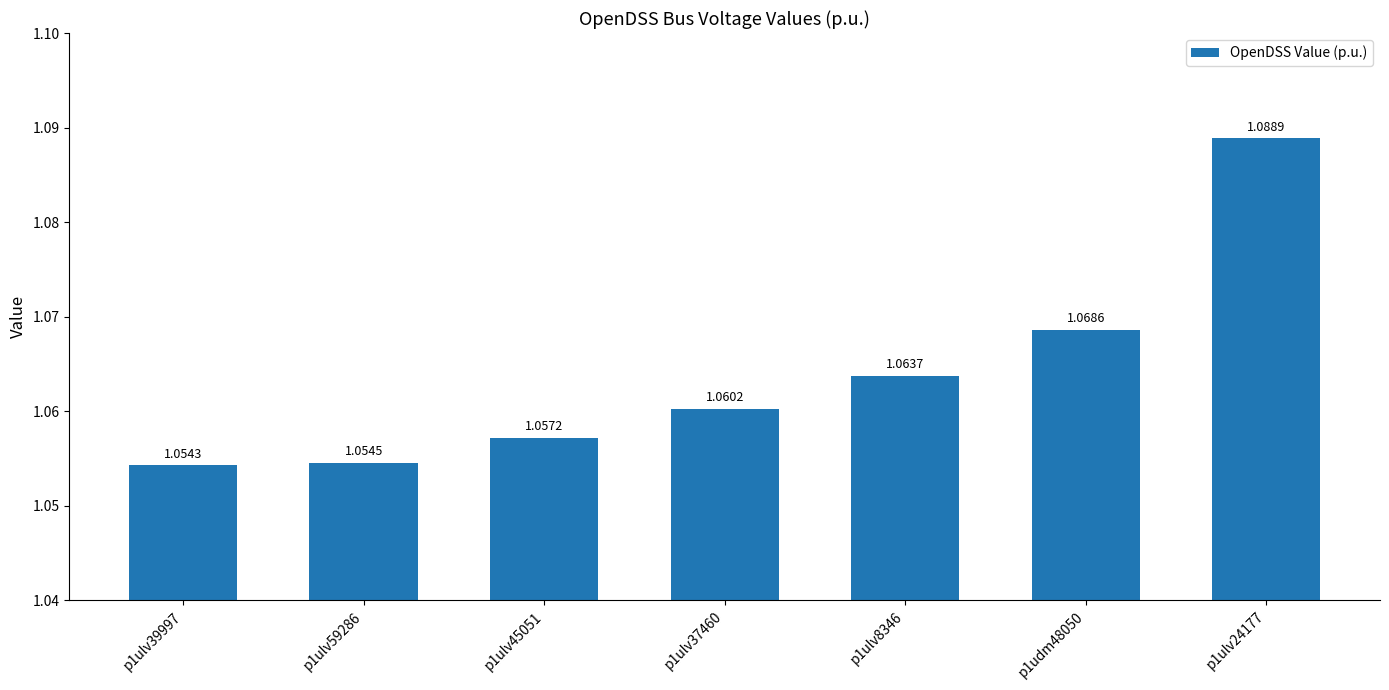

Approximately how many times larger is the value at p1ulv39997 compared to p1ulv37460?

1.0